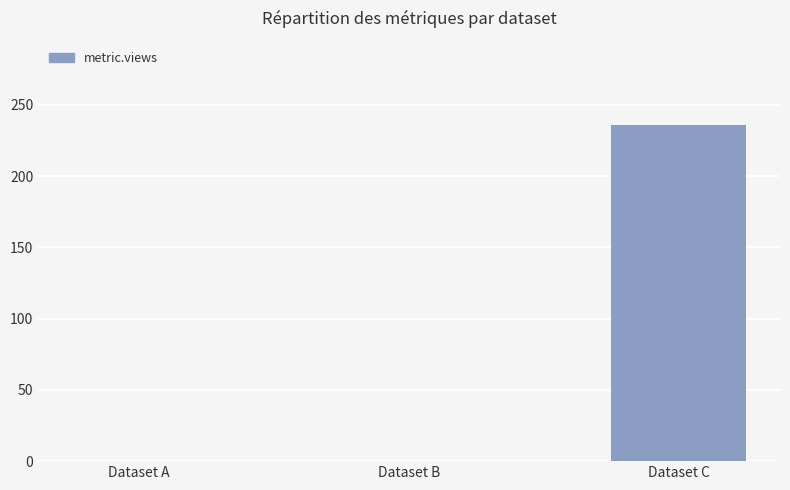

Is it true that the value at Dataset A is 0?

True